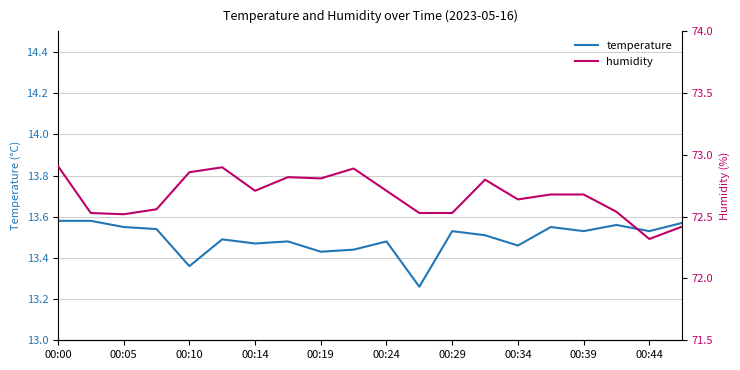

The value of temperature at 00:19 is 7.4. True or false?

False